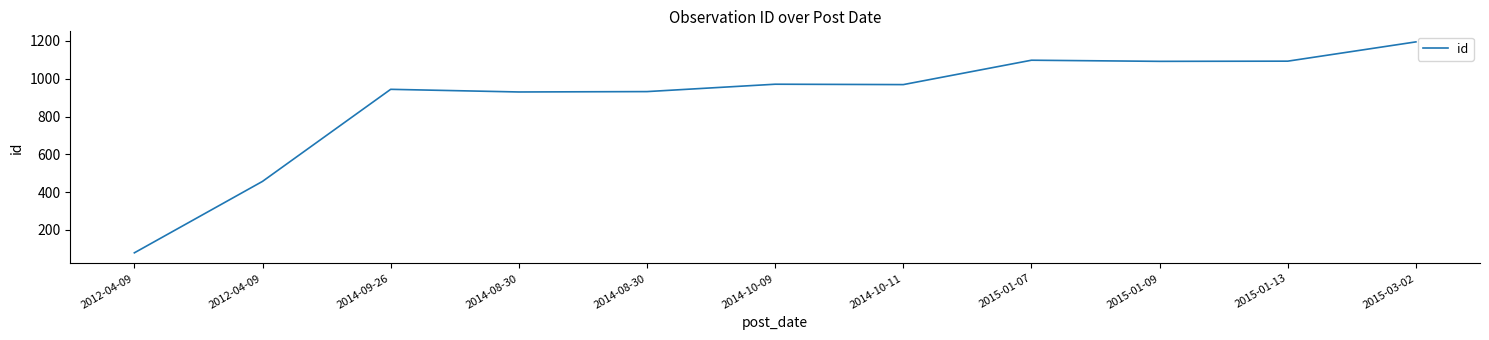

How many distinct data groups are displayed?

1